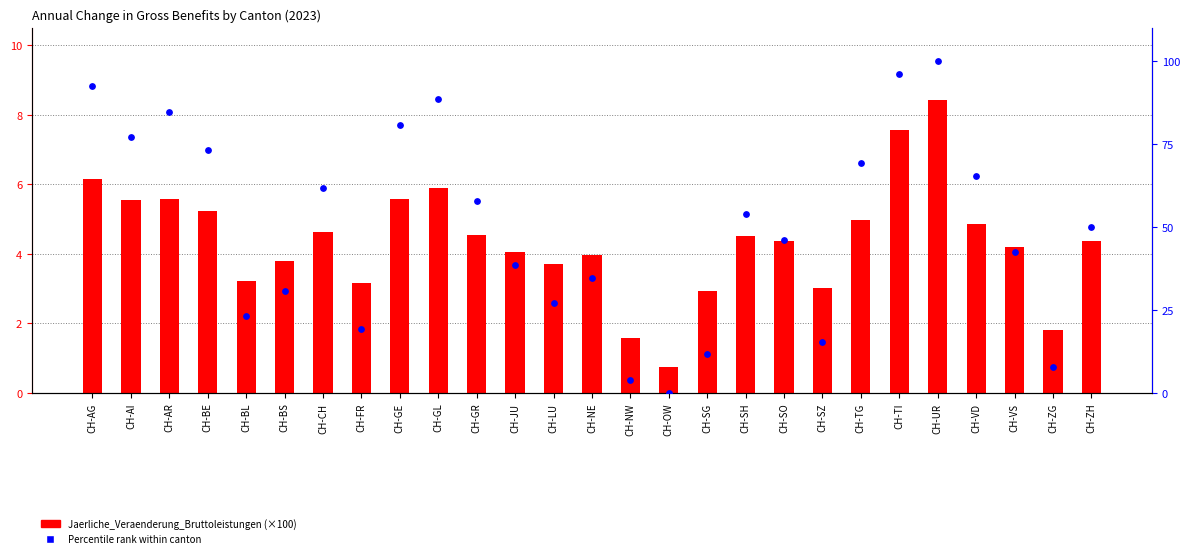

Is the value of Percentile rank within canton at CH-AI greater than the value of Jaerliche_Veraenderung_Bruttoleistungen at CH-SG?

Yes